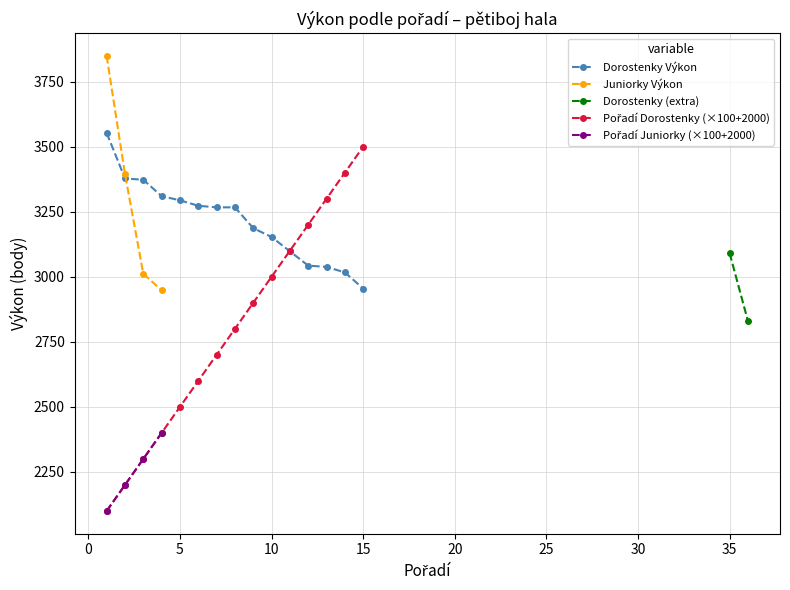

True or false: Dorostenky has a value of 3373 at 3.

True